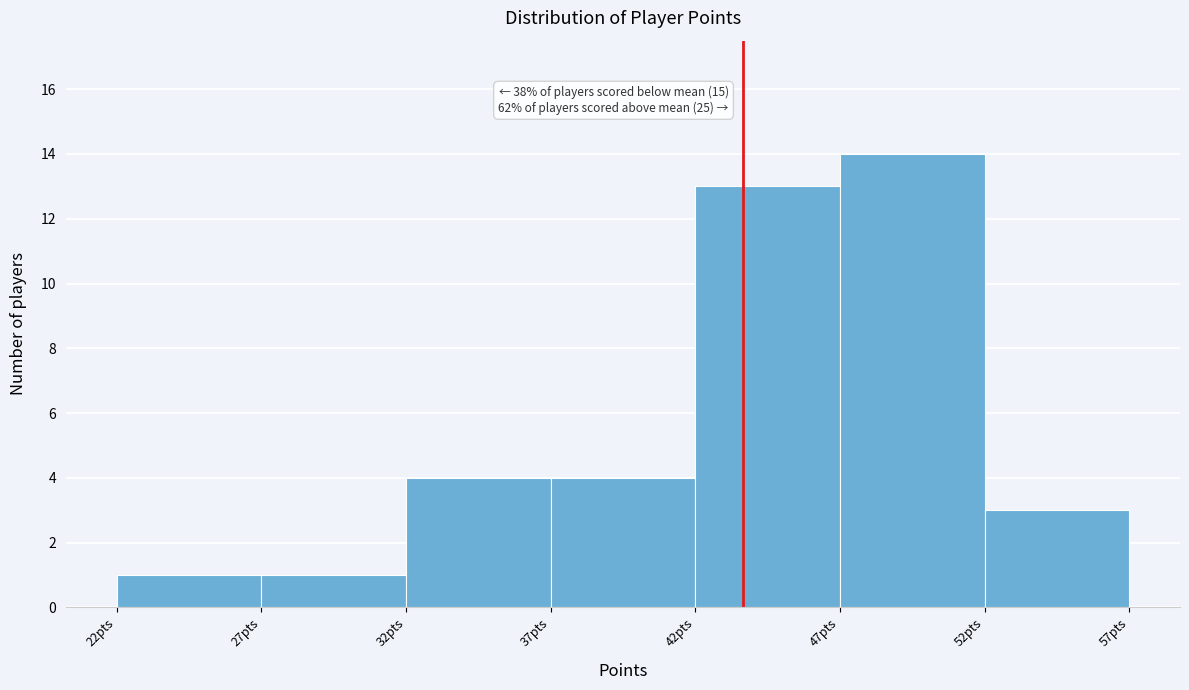

Over which range of the x-axis is the bar tallest?

47 to 52